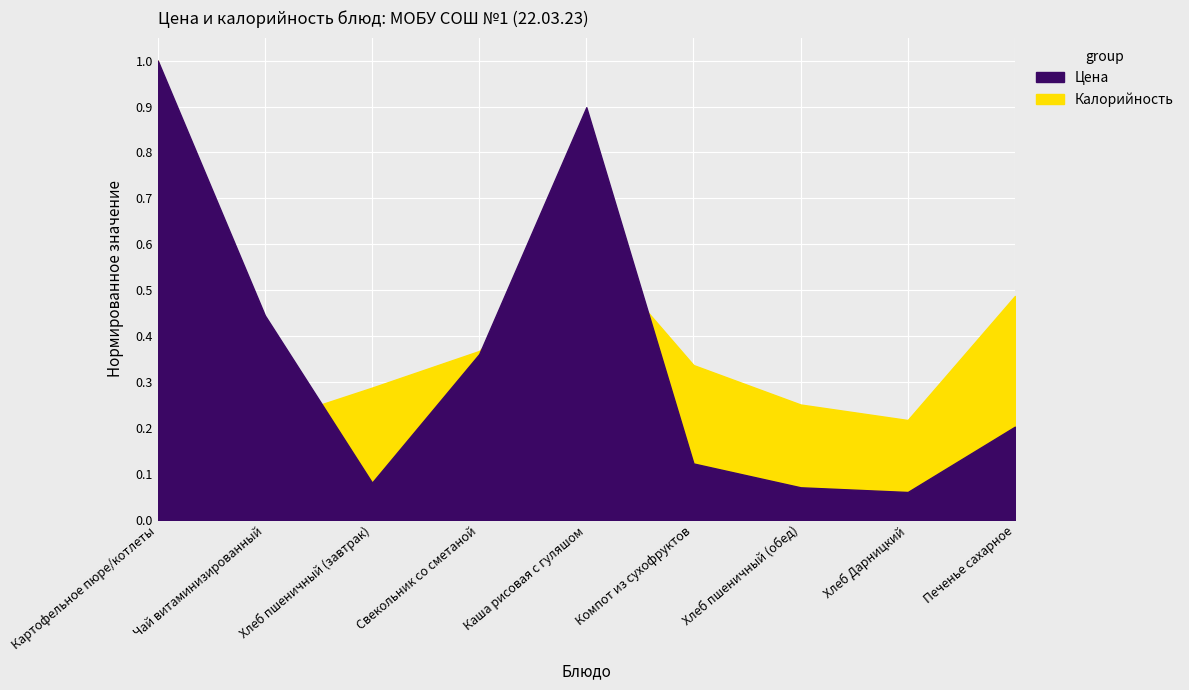

Where is the first local minimum for Цена?

Хлеб пшеничный (завтрак)